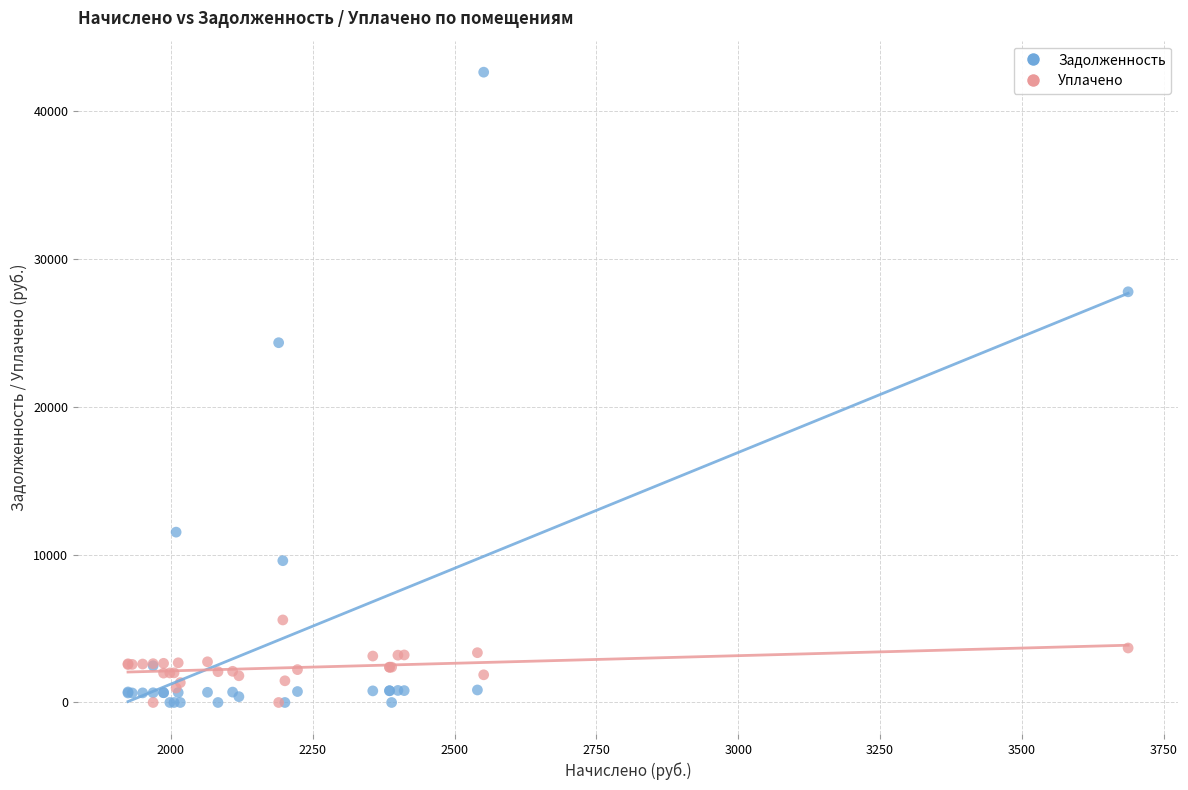

What are all the series names shown in the legend?

Задолженность, Уплачено